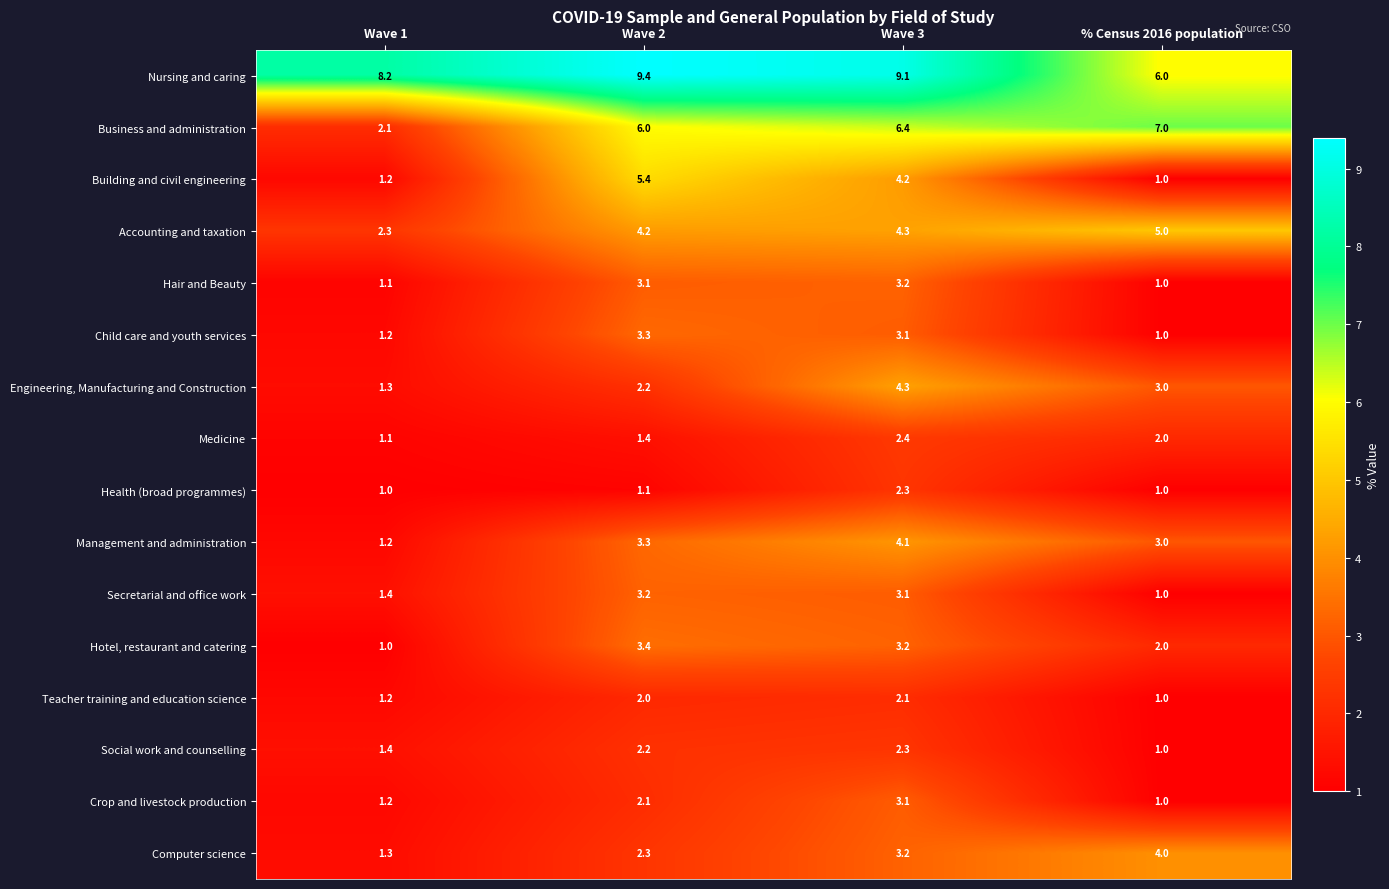

Which series has the widest spread of values?

Business and administration